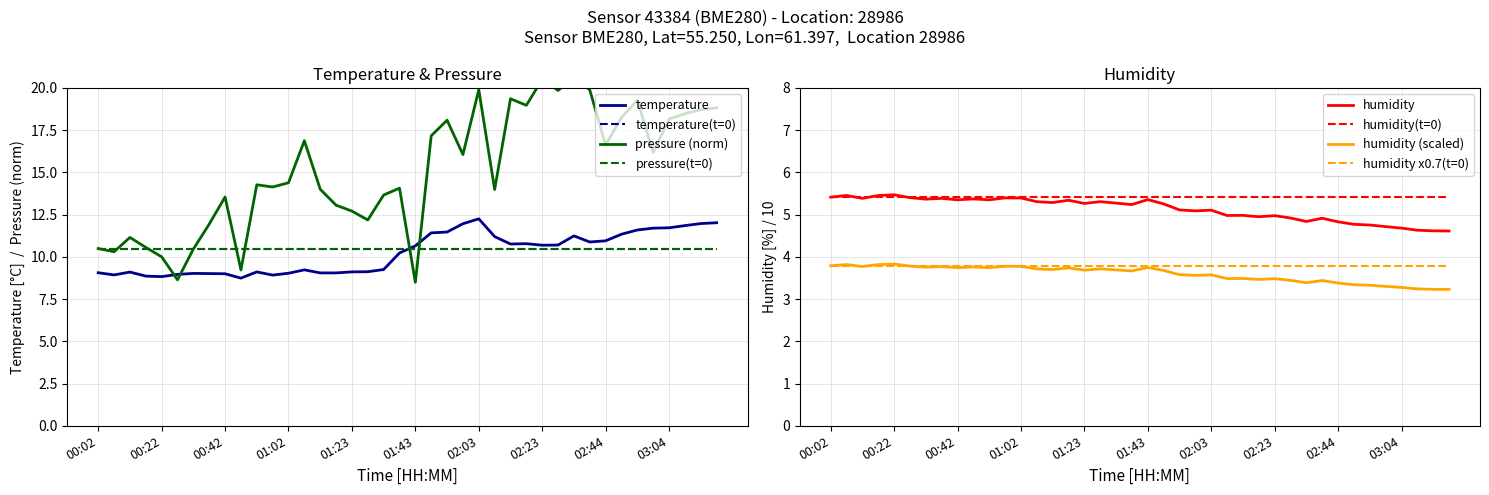

What is the label of the 29th point from the right?

00:57